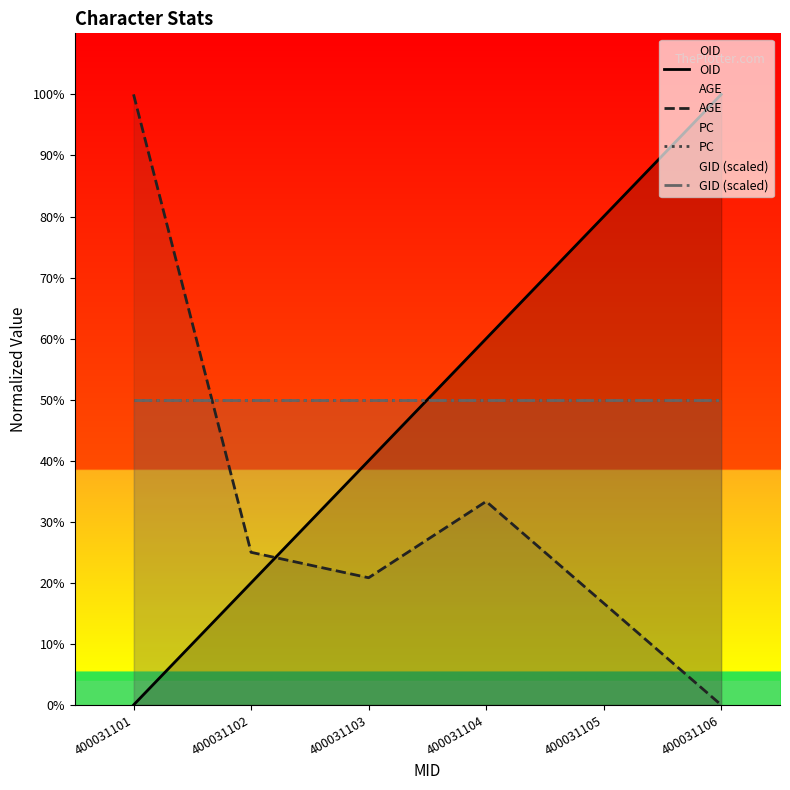

Where do PC and OID first cross each other?

400031103 and 400031104